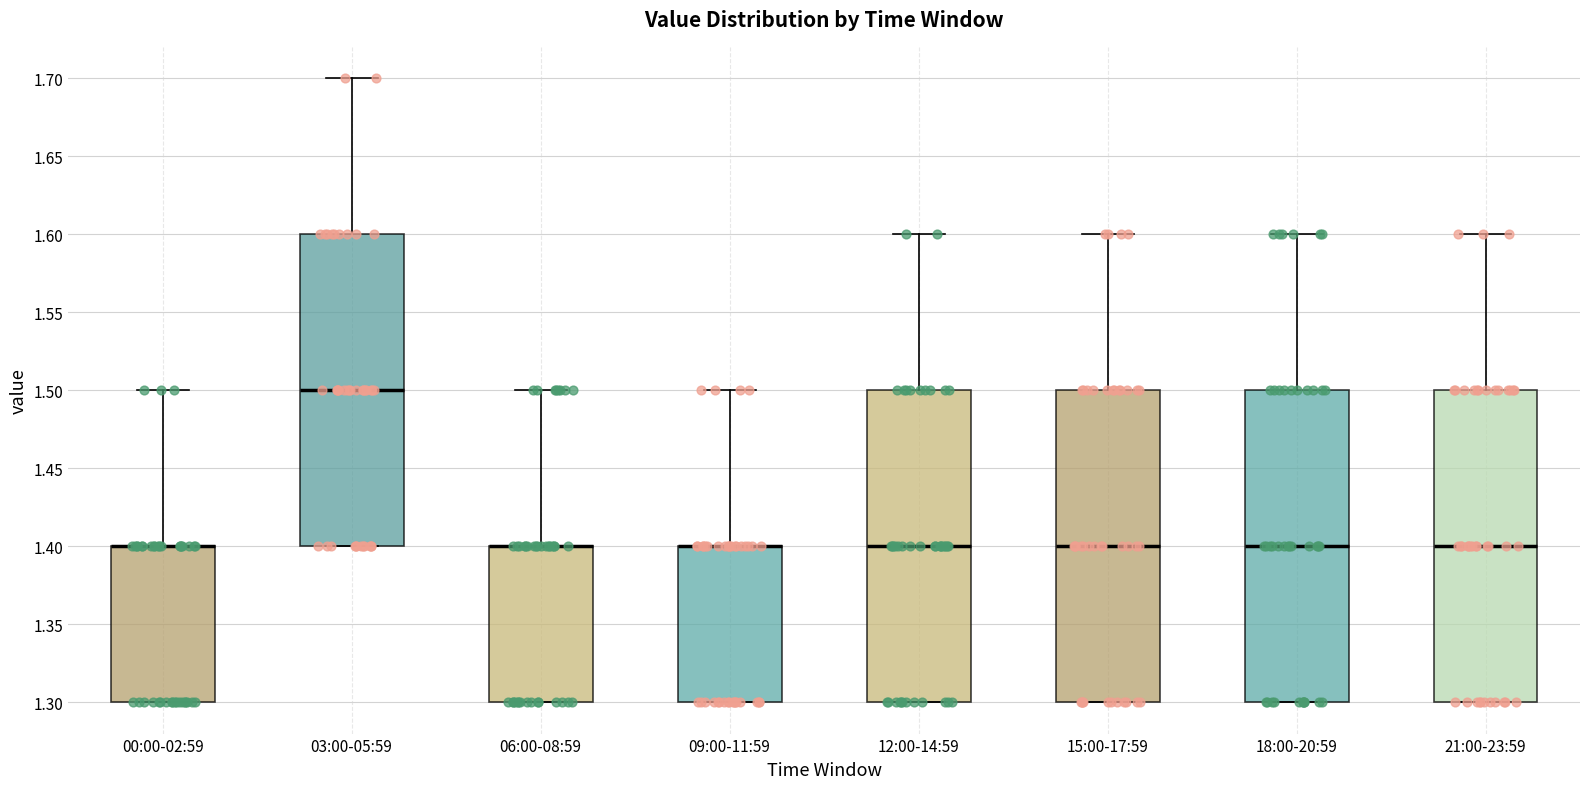

Reading left to right, transcribe this box plot: for each box, give where its median line is, the range the box spans, and where its two whiskers end, as read against the y-axis. The values are not printed on the chart, so give them approximately, as read against the axis.

00:00-02:59: median 1.4 (drawn on the box's upper edge), box 1.3 to 1.4, whiskers 1.3 to 1.5
03:00-05:59: median 1.5, box 1.4 to 1.6, whiskers 1.4 to 1.7
06:00-08:59: median 1.4 (drawn on the box's upper edge), box 1.3 to 1.4, whiskers 1.3 to 1.5
09:00-11:59: median 1.4 (drawn on the box's upper edge), box 1.3 to 1.4, whiskers 1.3 to 1.5
12:00-14:59: median 1.4, box 1.3 to 1.5, whiskers 1.3 to 1.6
15:00-17:59: median 1.4, box 1.3 to 1.5, whiskers 1.3 to 1.6
18:00-20:59: median 1.4, box 1.3 to 1.5, whiskers 1.3 to 1.6
21:00-23:59: median 1.4, box 1.3 to 1.5, whiskers 1.3 to 1.6